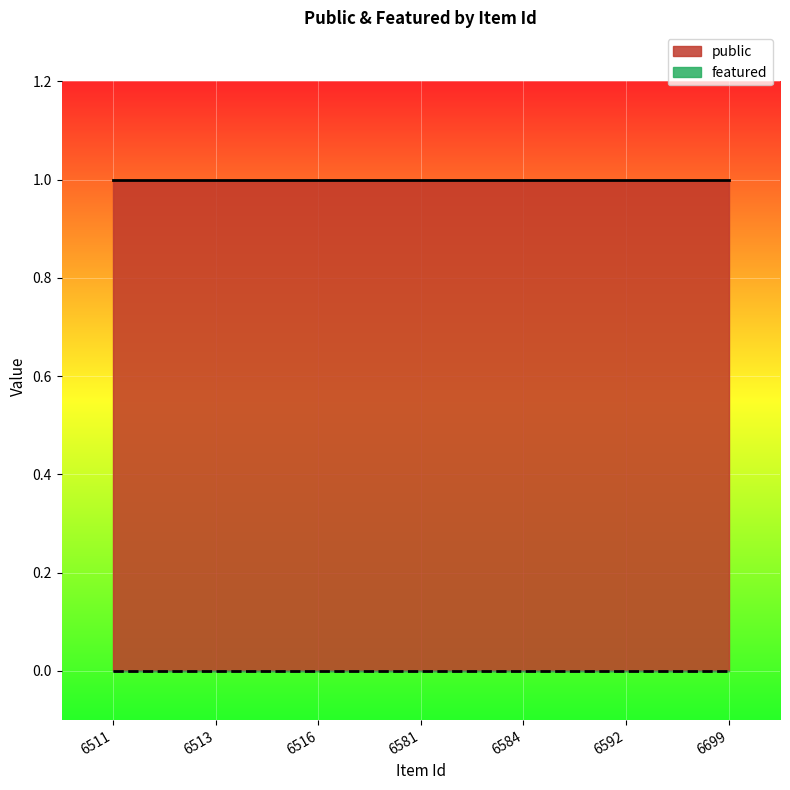

List the series in order of their overall mean, lowest first.

featured, public